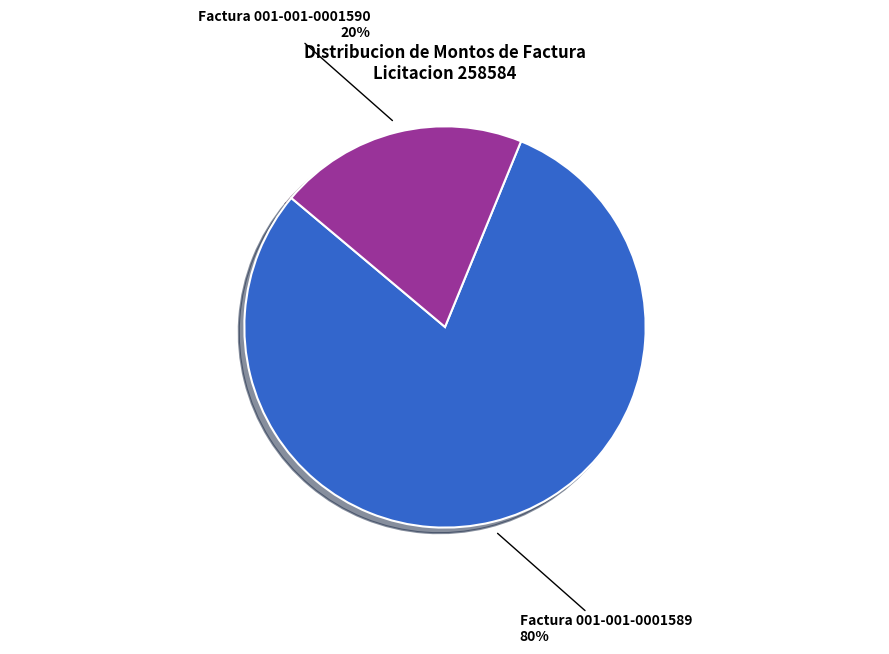

Does any single category account for the majority?

Yes